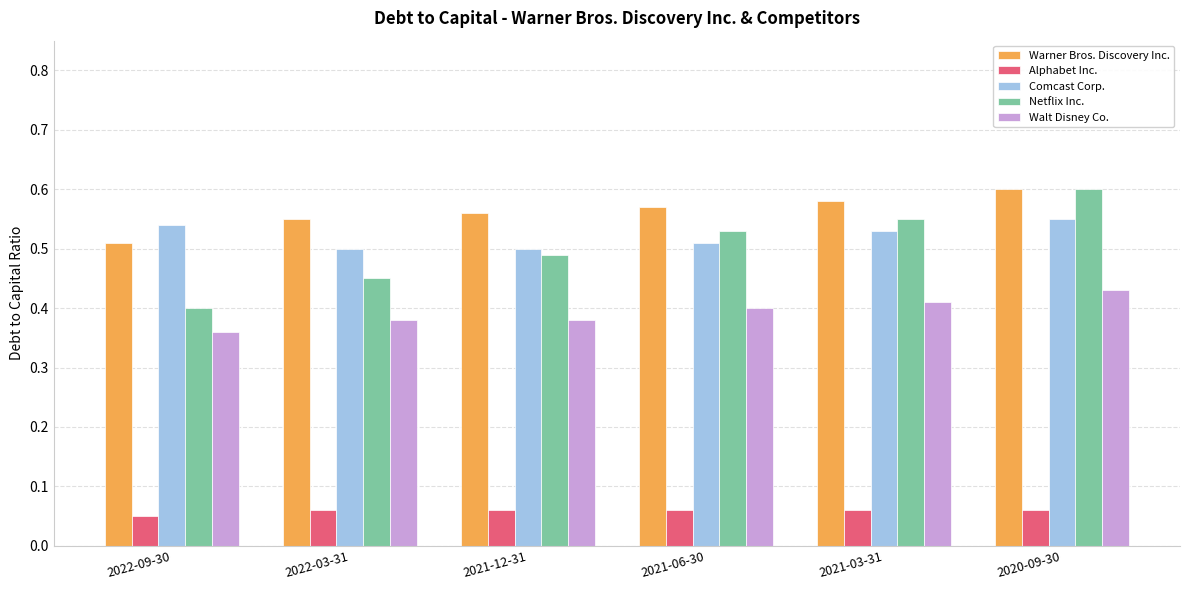

Which category has the highest value in the Netflix Inc. series?

2020-09-30